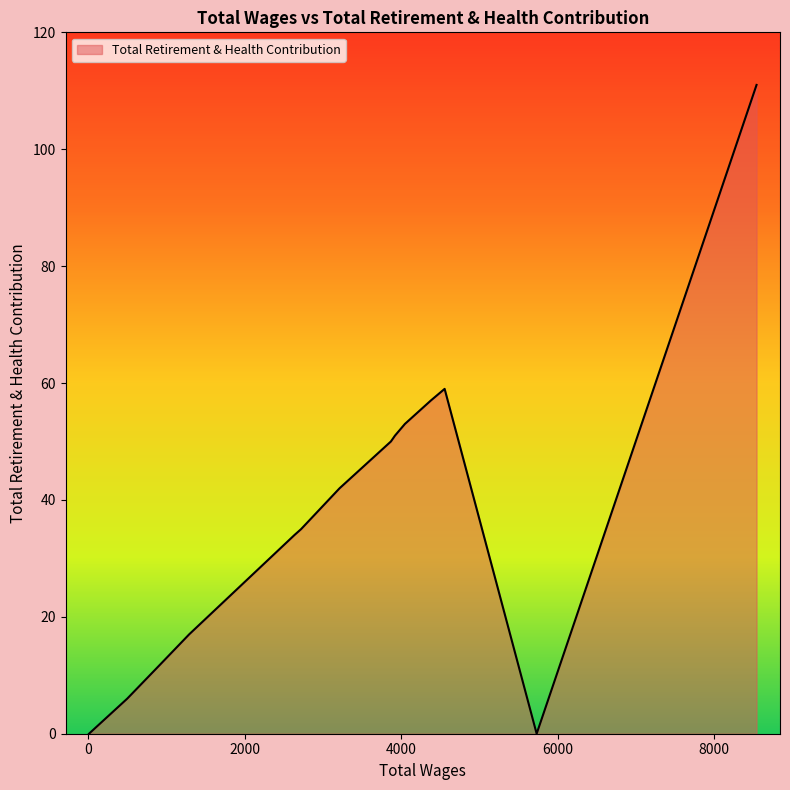

What is the greatest value displayed?

111